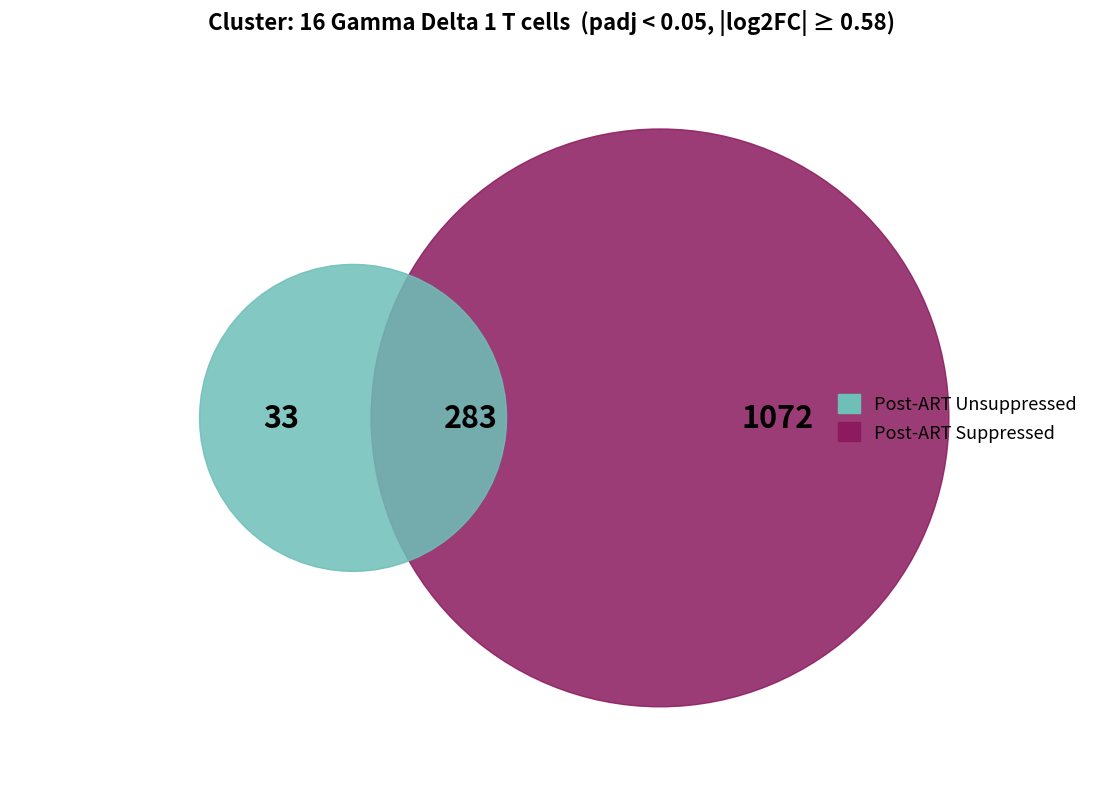

Is there any slice that represents more than half of the pie?

No